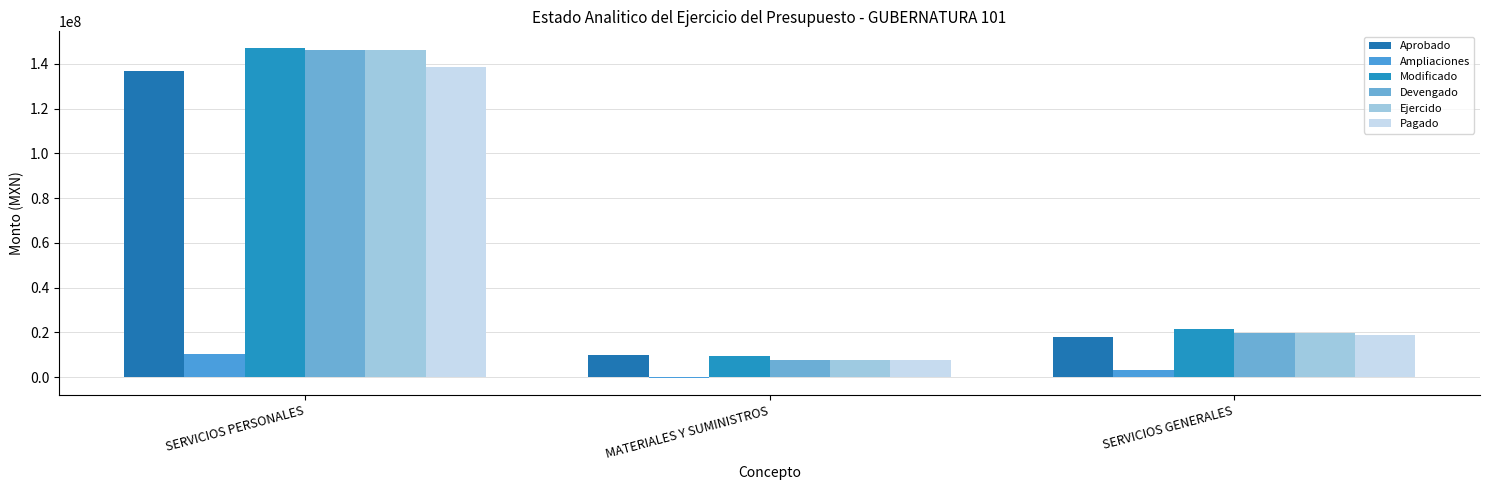

Where is Ejercido nearest to the value 77142849?

SERVICIOS GENERALES